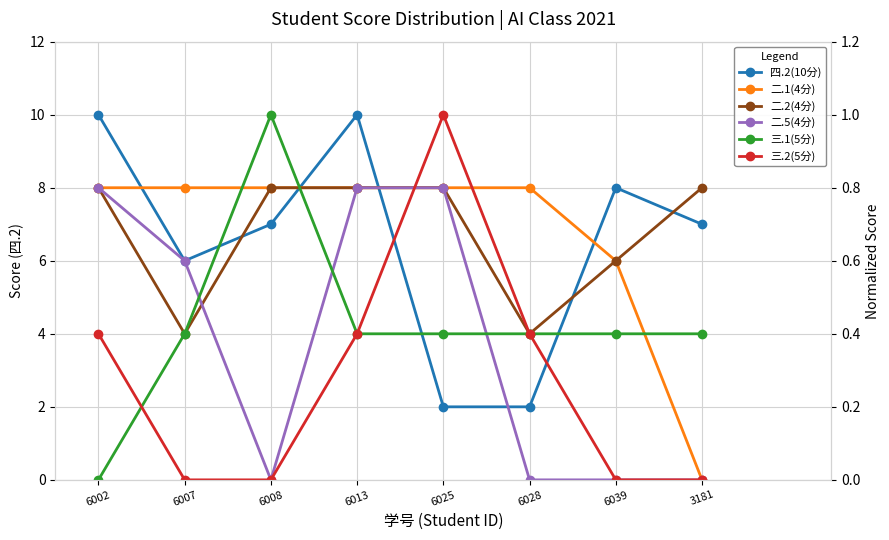

Count the 二.1(4分) values in the range 0 to 1.

8